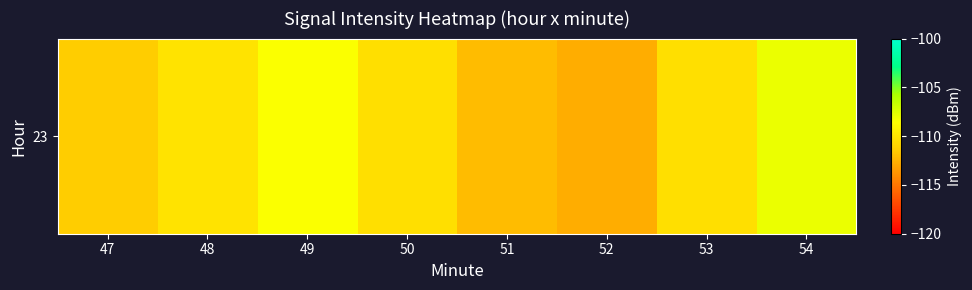

Reading left to right, list all the values displayed in this chart.

47=-111.4	48=-110.1	49=-108.5	50=-110.3	51=-112.1	52=-112.7	53=-110.3	54=-107.9